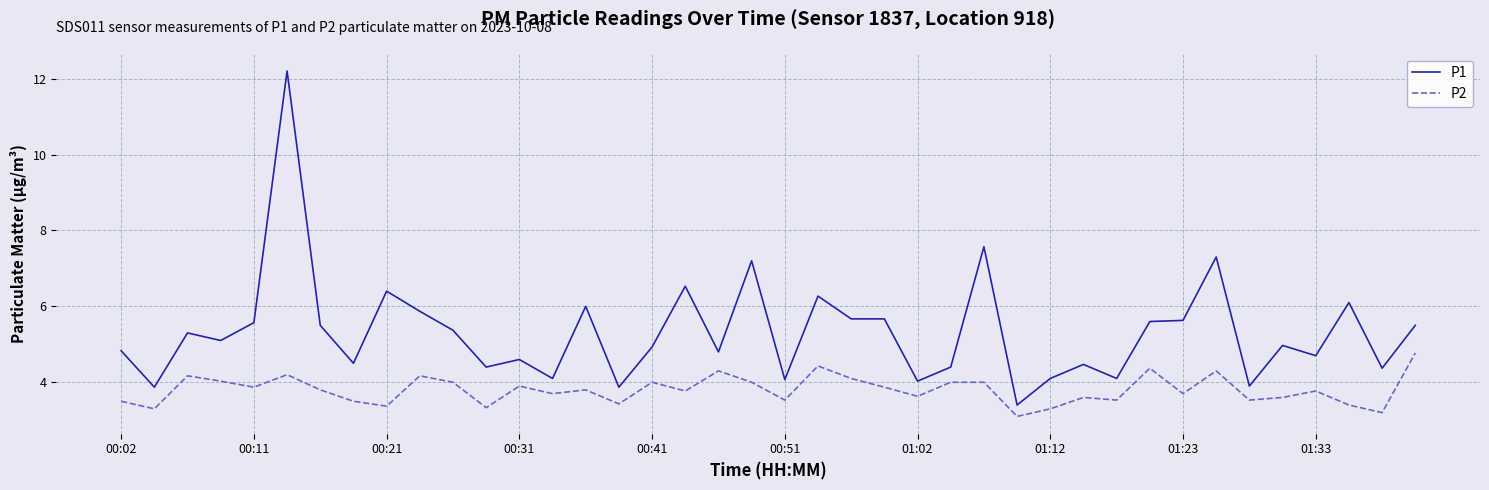

Which series has the widest spread of values?

P1